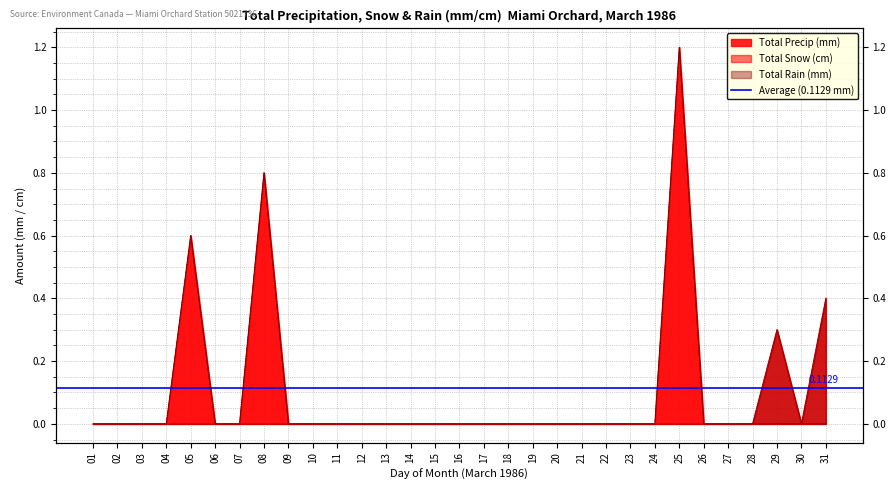

Is it true that Total Rain (mm) equals -0.2 at 18?

False